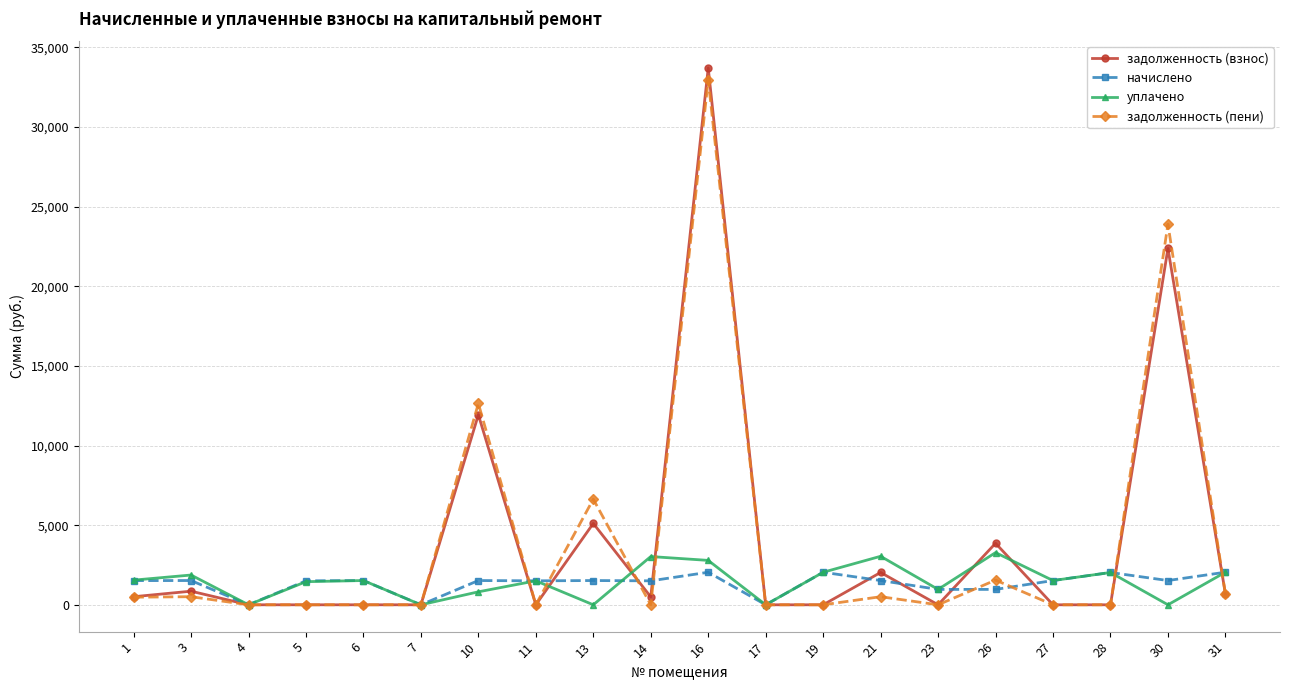

At which category is the sum across all series the highest?

16